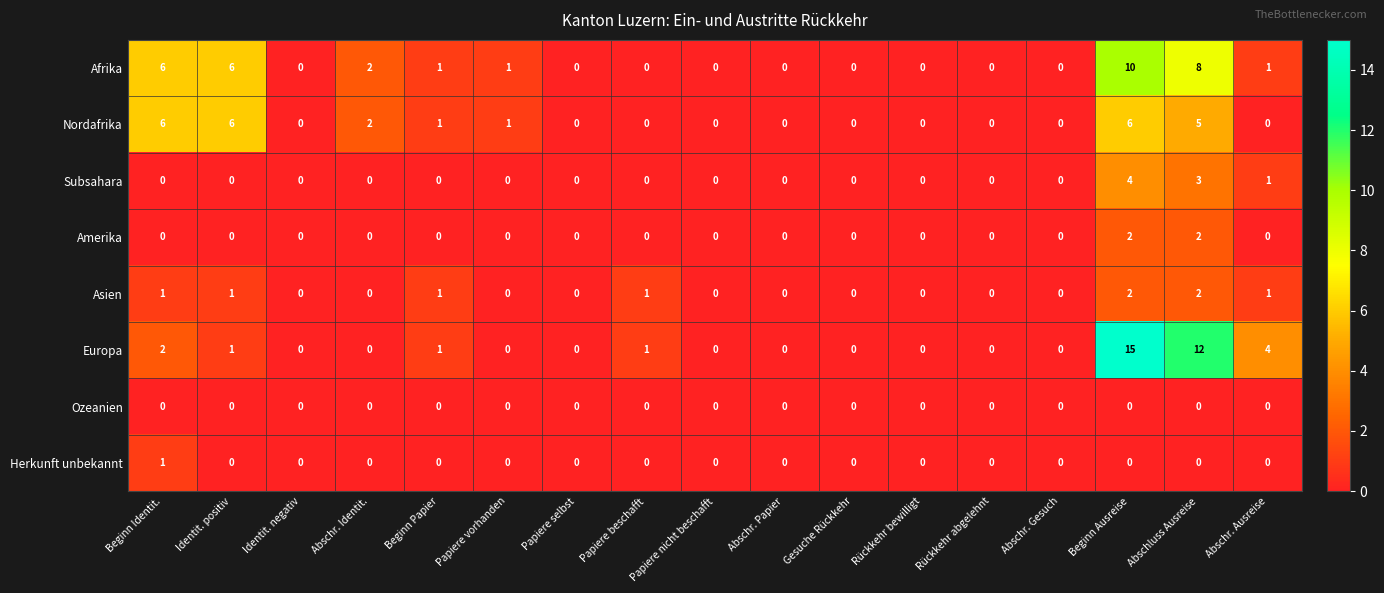

Which series has the largest range (max minus min)?

Europa